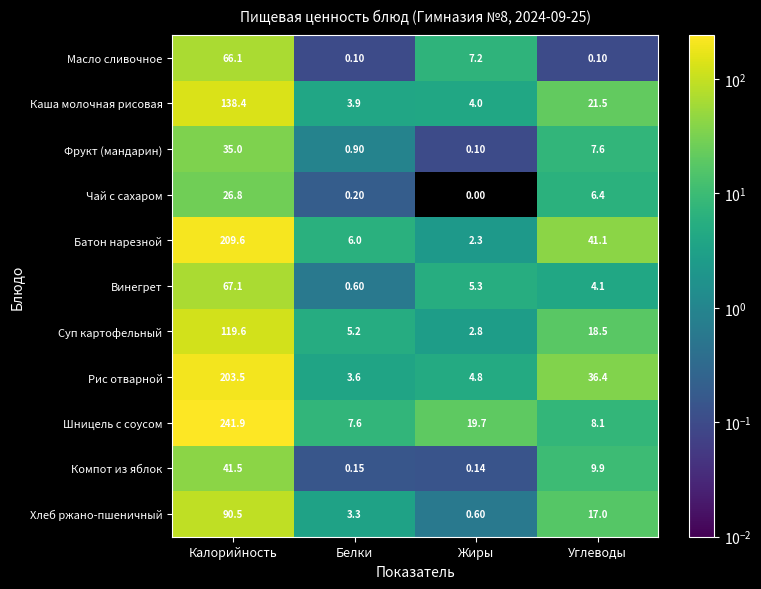

How many categories are shown in the chart?

4